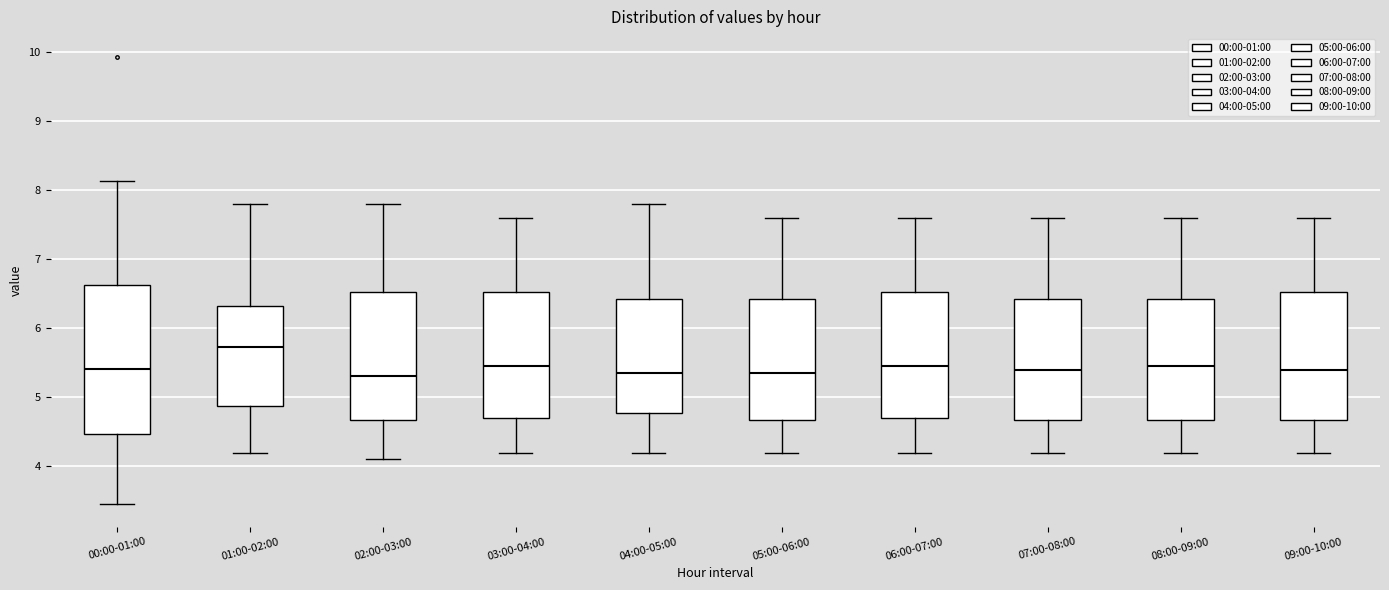

Comparing the boxes themselves (not the whiskers), which one is the tallest?

00:00-01:00